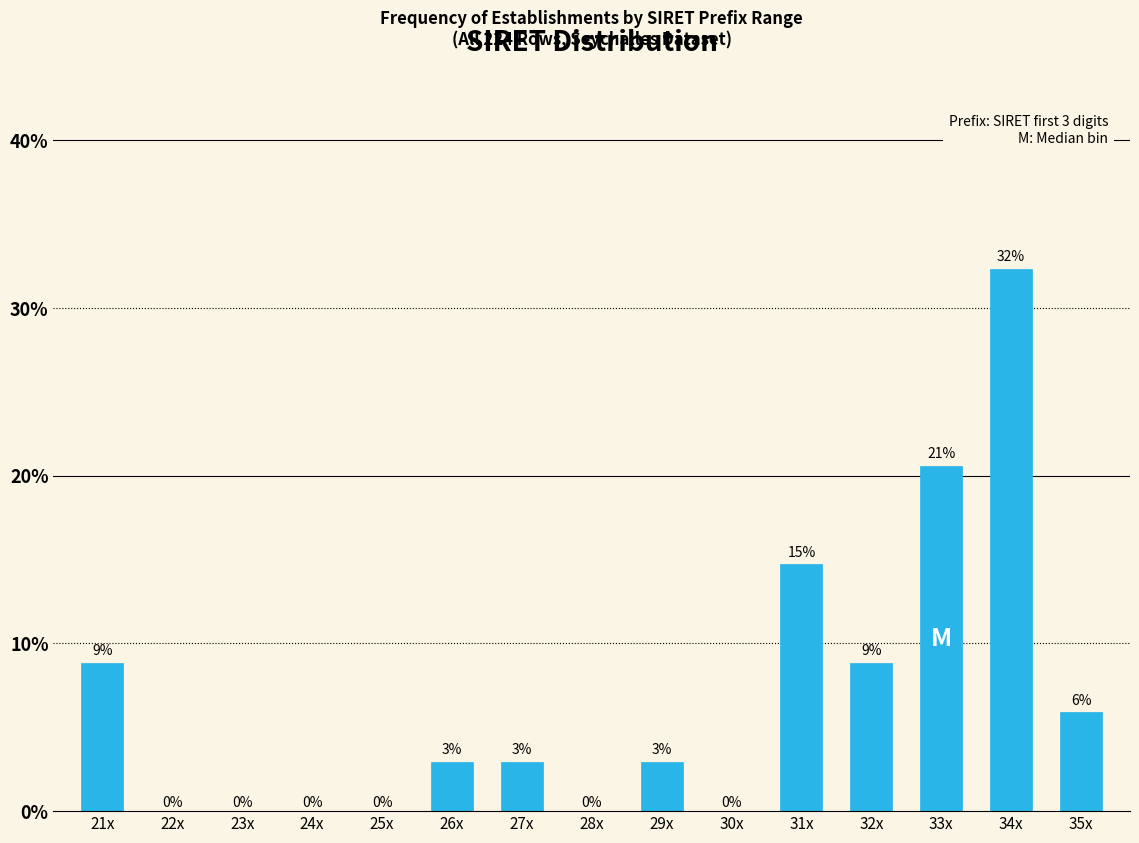

Are the bars horizontal?

No